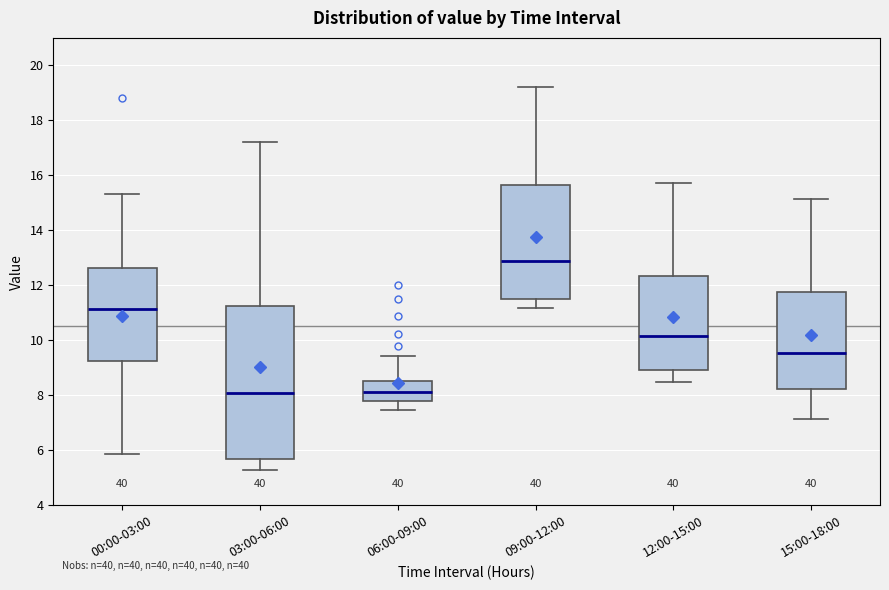

Reading left to right, transcribe this box plot: for each box, give where its median line is, the range the box spans, and where its two whiskers end, as read against the y-axis. The values are not printed on the chart, so give them approximately, as read against the axis.

00:00-03:00: median 11.2, box 9.2 to 12.6, whiskers 5.8 to 15.4
03:00-06:00: median 8.2, box 5.6 to 11.2, whiskers 5.4 to 17.2
06:00-09:00: median 8.2, box 7.8 to 8.6, whiskers 7.4 to 9.4
09:00-12:00: median 12.8, box 11.4 to 15.6, whiskers 11.2 to 19.2
12:00-15:00: median 10.2, box 9.0 to 12.4, whiskers 8.6 to 15.8
15:00-18:00: median 9.6, box 8.2 to 11.8, whiskers 7.2 to 15.2